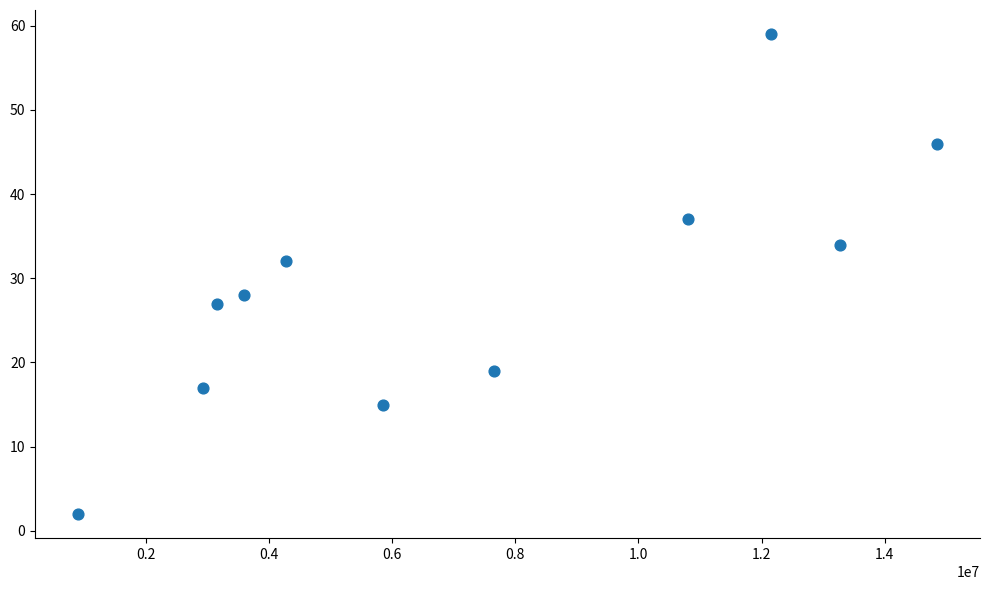

What is the average Y value?

29